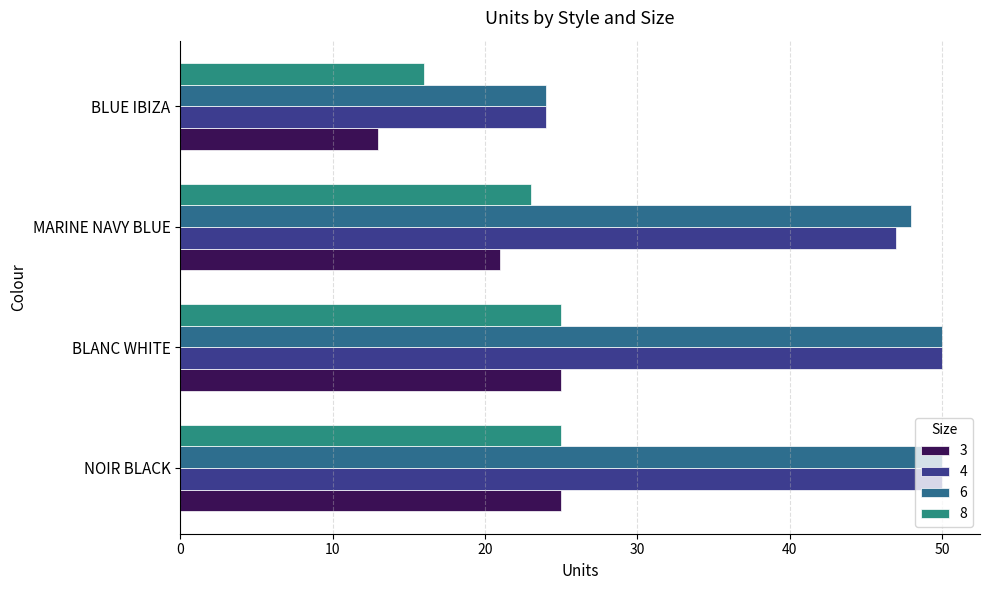

Which has a higher value, NOIR BLACK or MARINE NAVY BLUE?

NOIR BLACK